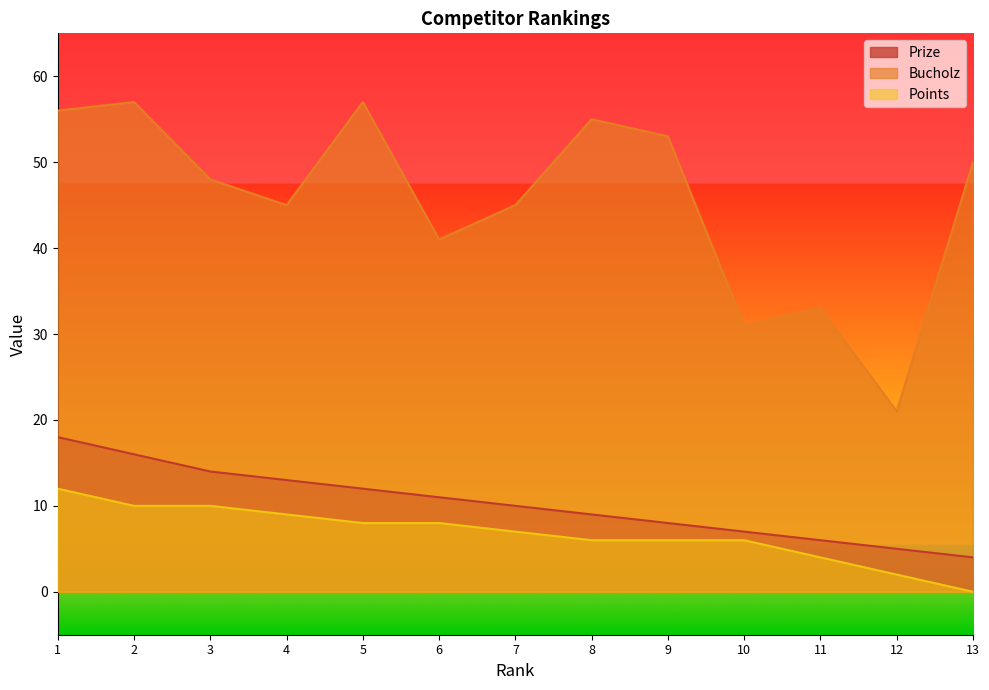

True or false: Prize has a value of 9 at 11.

False